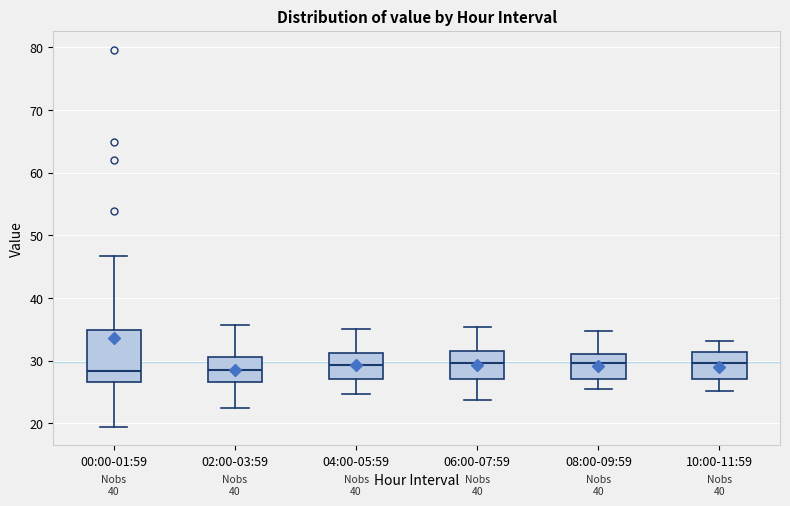

Reading left to right, read every box against the y-axis: the position of its median line, the range the box covers, and the ends of its whiskers. The values are not printed on the chart, so give them approximately, as read against the axis.

00:00-01:59: median 28, box 27 to 35, whiskers 20 to 47
02:00-03:59: median 29, box 27 to 31, whiskers 22 to 36
04:00-05:59: median 29, box 27 to 31, whiskers 25 to 35
06:00-07:59: median 30, box 27 to 32, whiskers 24 to 35
08:00-09:59: median 30, box 27 to 31, whiskers 26 to 35
10:00-11:59: median 30, box 27 to 31, whiskers 25 to 33